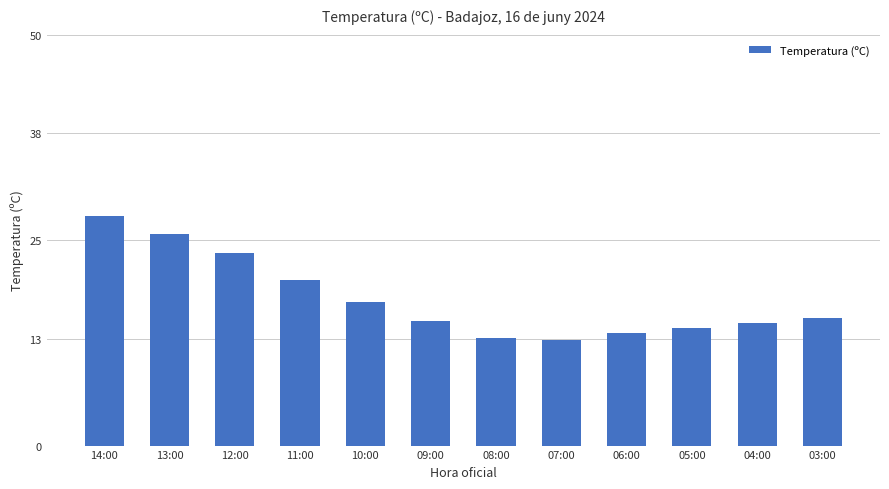

What is the difference between the values at 11:00 and 03:00?

4.7